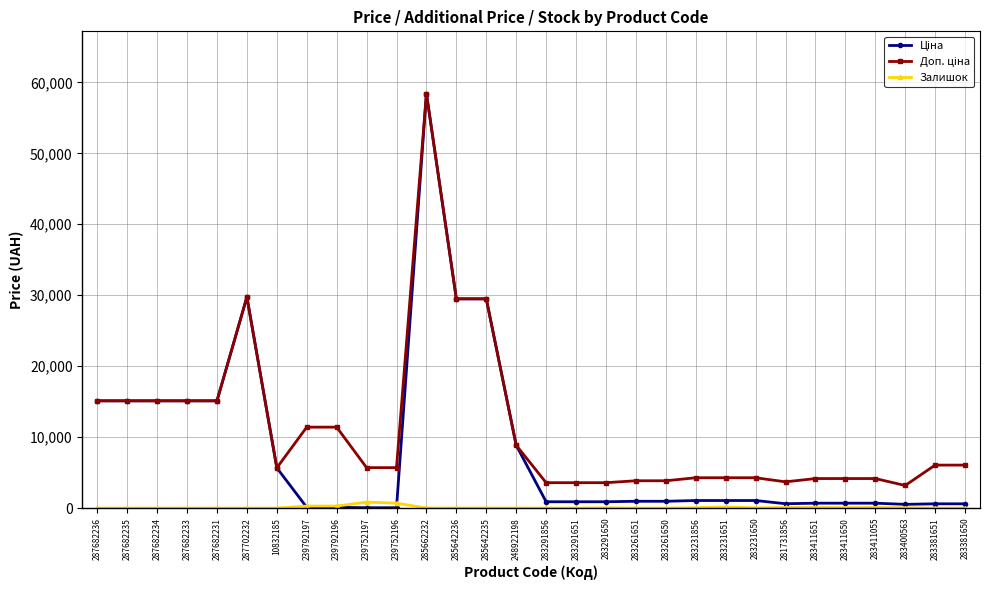

What is the total value across all series at 10832185?

11349.6